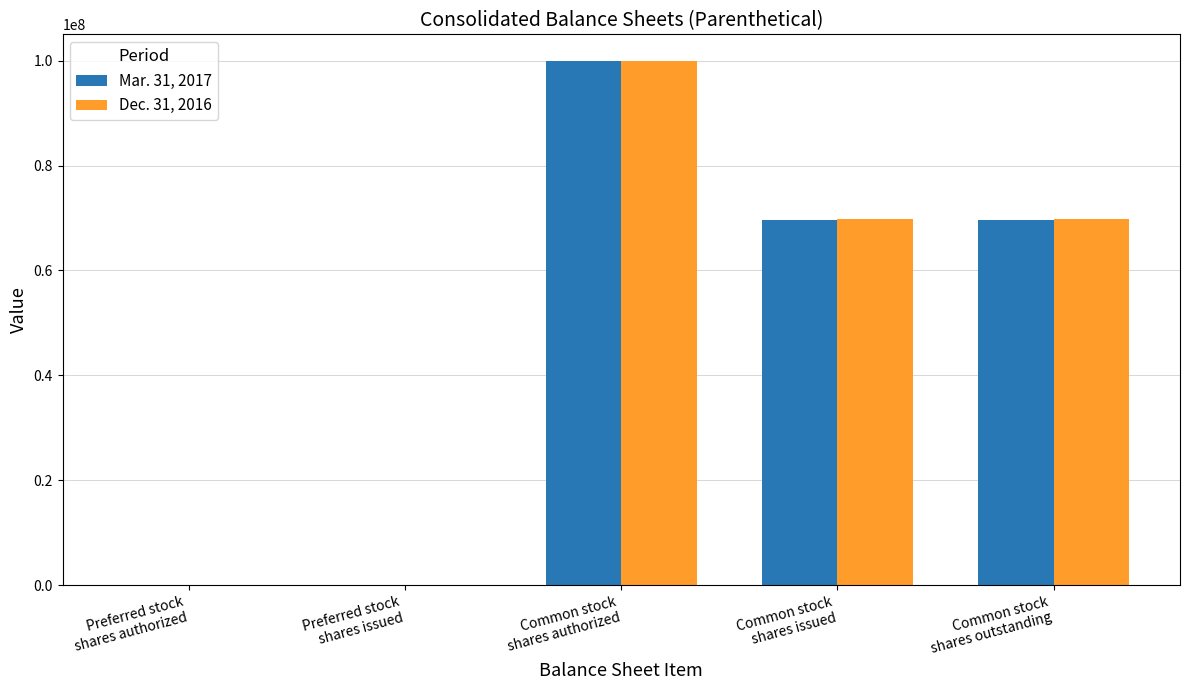

What is the greatest value displayed?

100000000